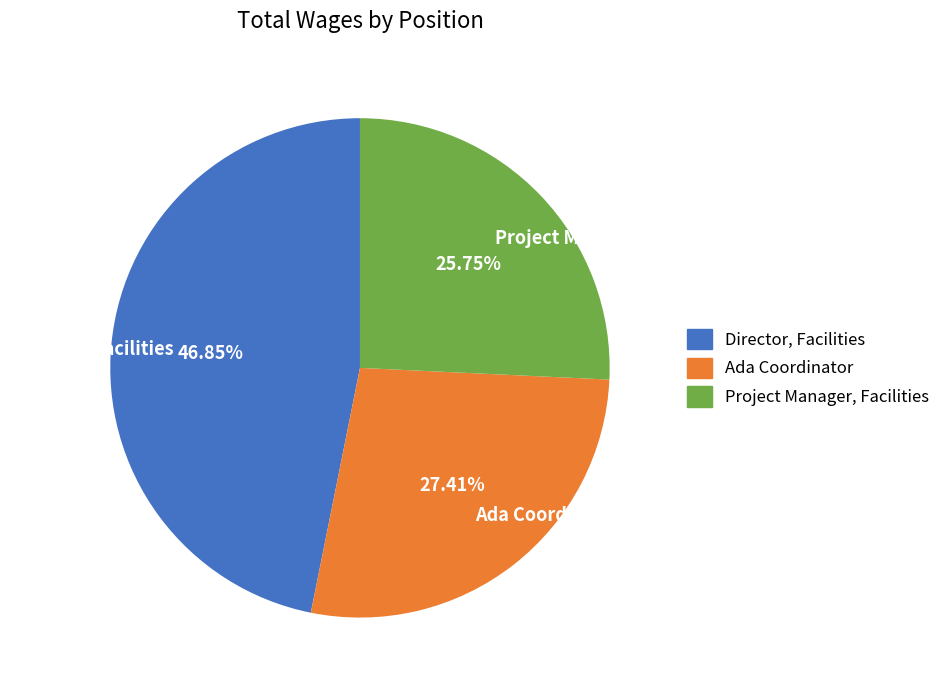

What is the total percentage of Director, Facilities and Ada Coordinator?

74.3%